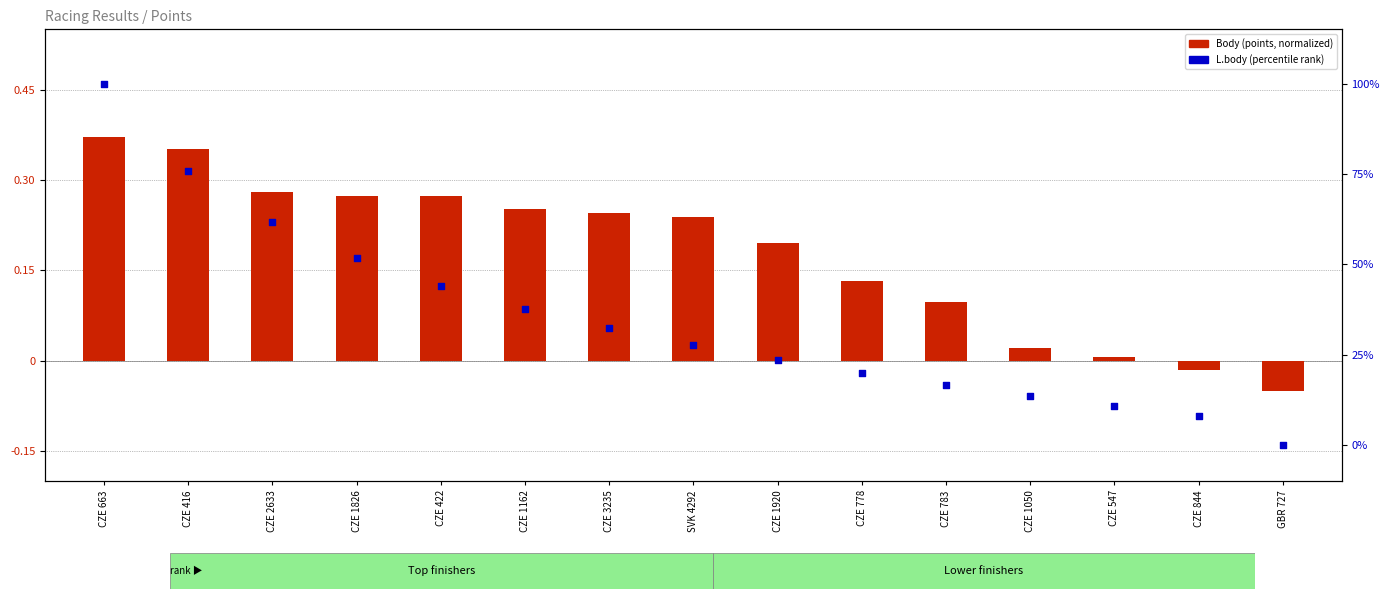

Which series contains the highest Y value?

L.body (scaled rank)